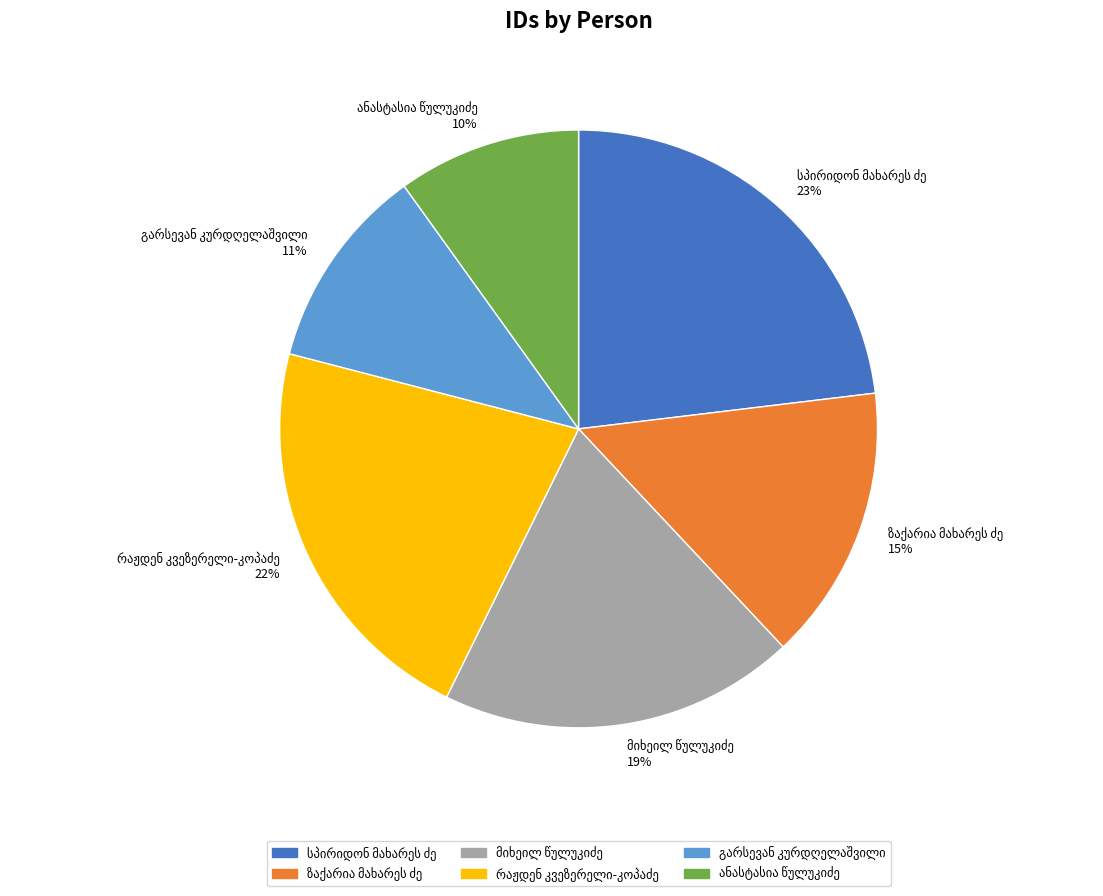

To the nearest percent, what is the difference between the largest and smallest slice percentages?

13%